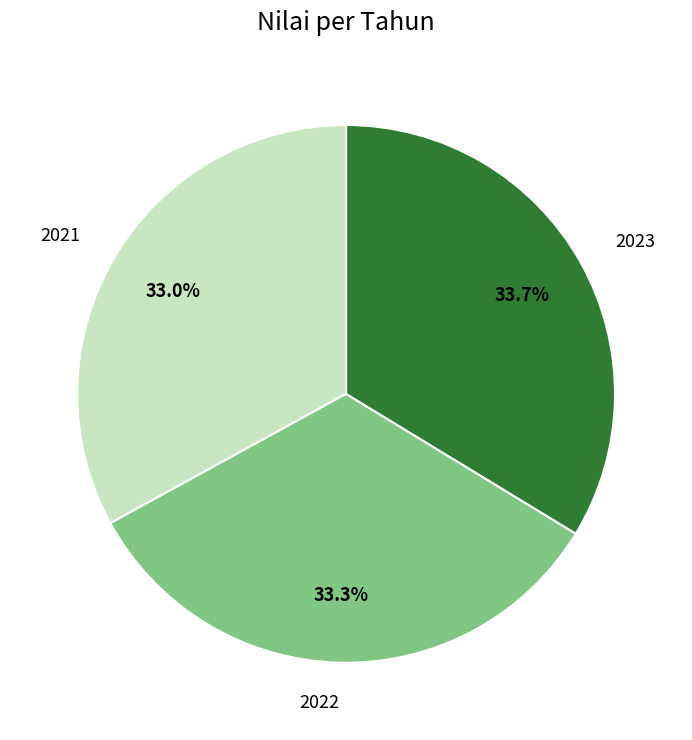

What is the ratio of the value at 2023 to the value at 2021?

1.0